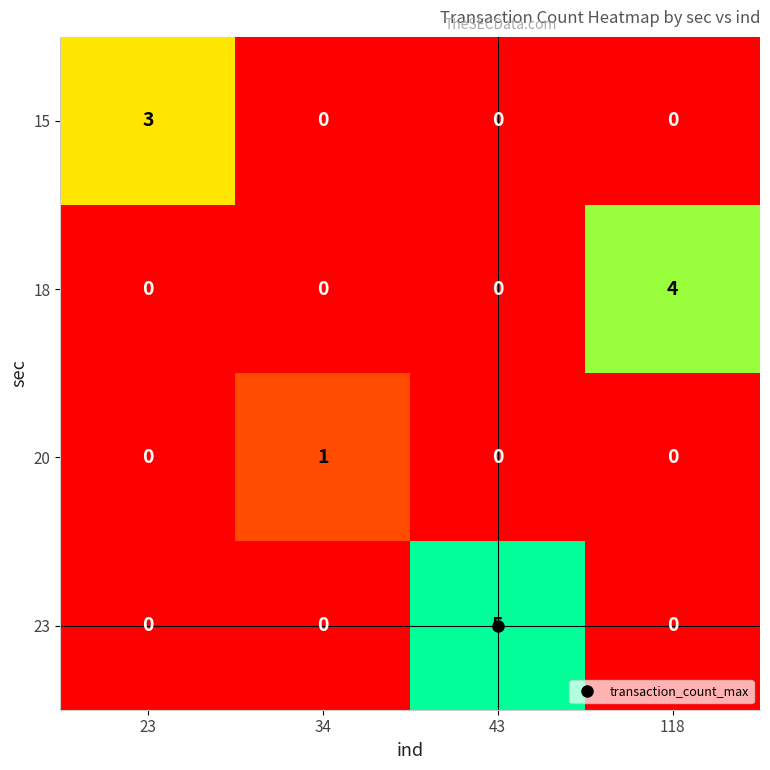

Rank the series by their average value, from highest to lowest.

23, 18, 15, 20